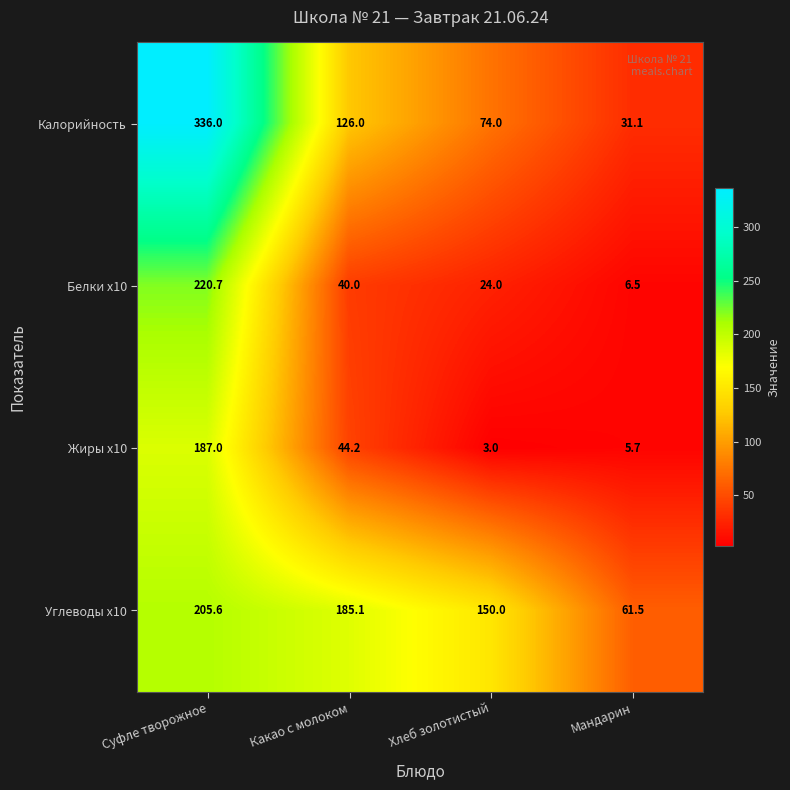

Which category has the lowest value across all series?

Хлеб золотистый